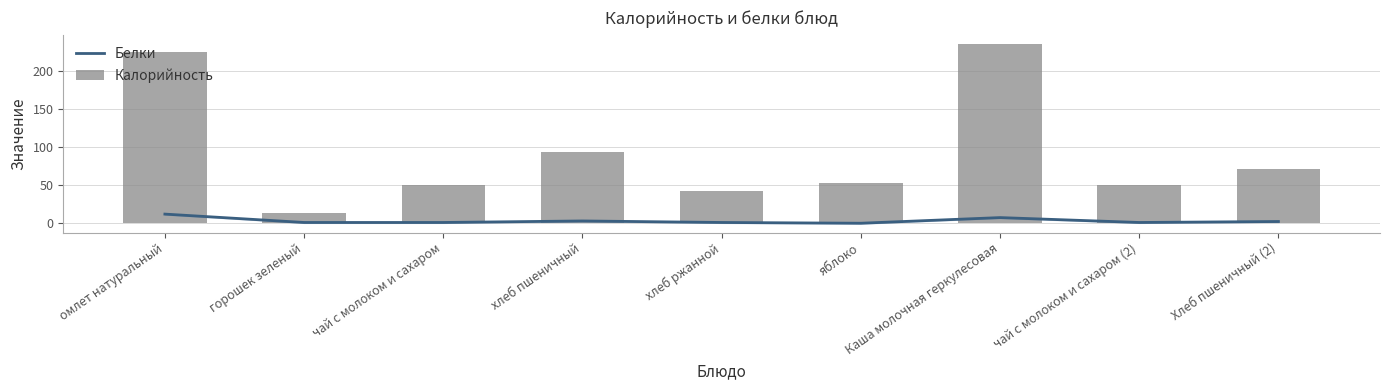

Rank the series by their maximum value, from highest to lowest.

Калорийность, Белки